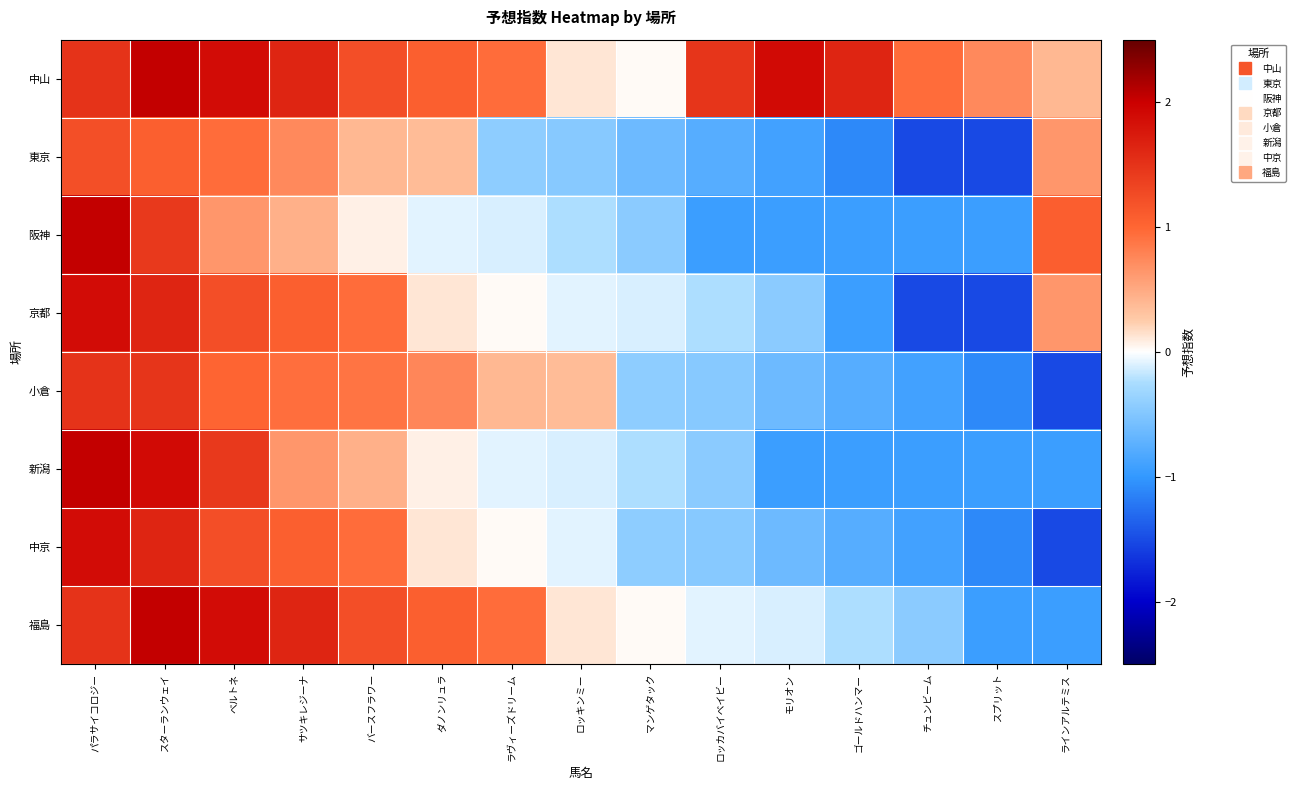

Rank the series at ラヴィーズドリーム from lowest to highest value.

東京, 阪神, 新潟, 京都, 中京, 小倉, 中山, 福島